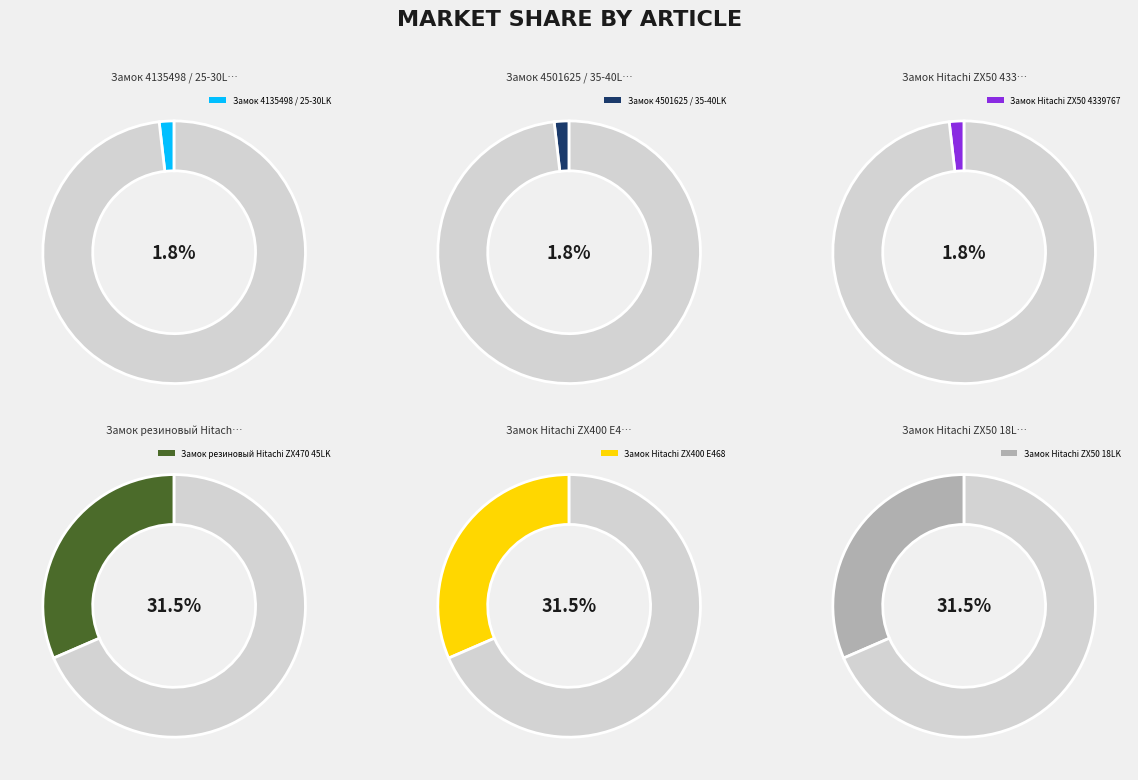

Rank the categories by value from lowest to highest.

Замок Hitachi ZX50 4339767, Замок 4135498 / 25-30LK, Замок 4501625 / 35-40LK, Замок Hitachi ZX50 18LK, Замок резиновый Hitachi ZX470 45LK, Замок Hitachi ZX400 E468